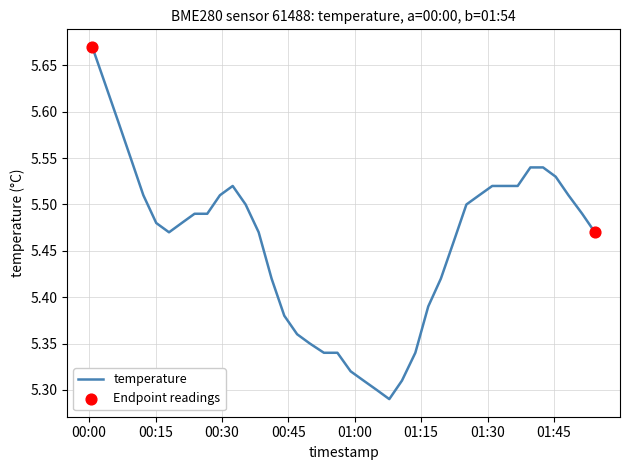

What is the difference between the maximum and minimum values?

0.4